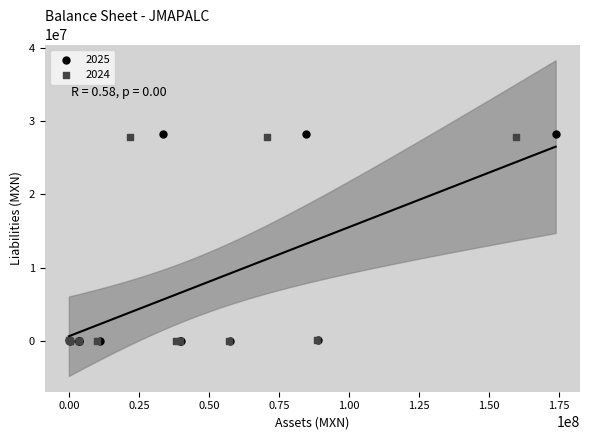

Which series has the largest Y range (max minus min)?

2025